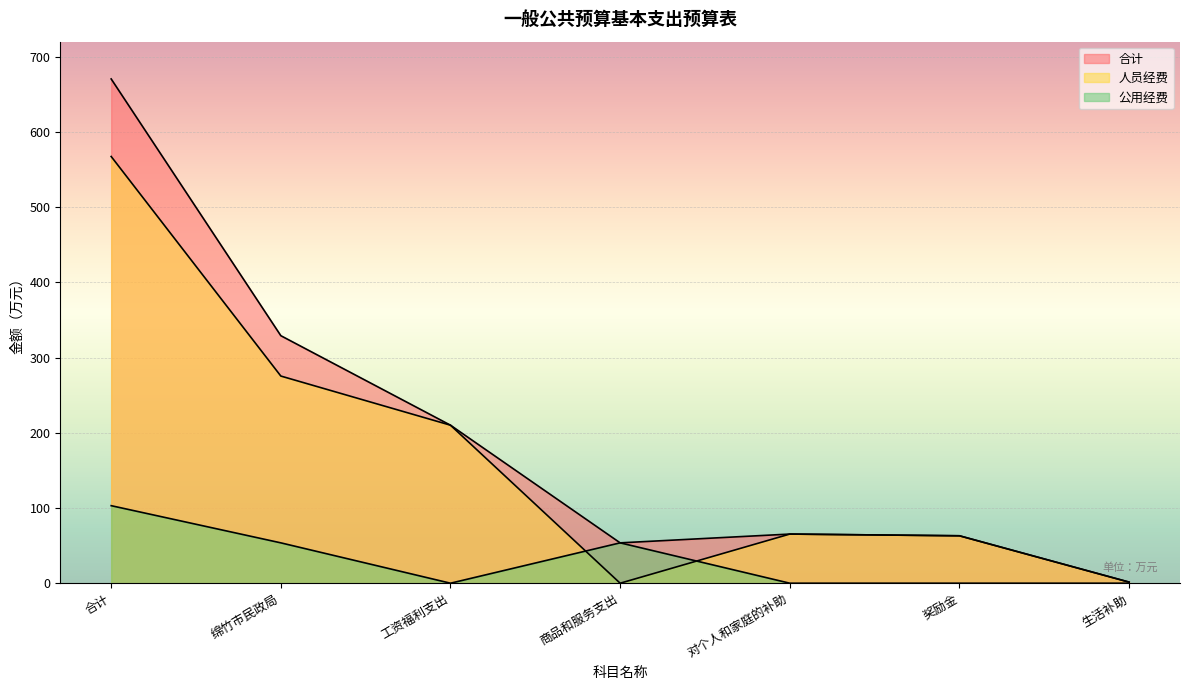

In 合计, how many points are lower than both neighbors (excluding endpoints)?

1